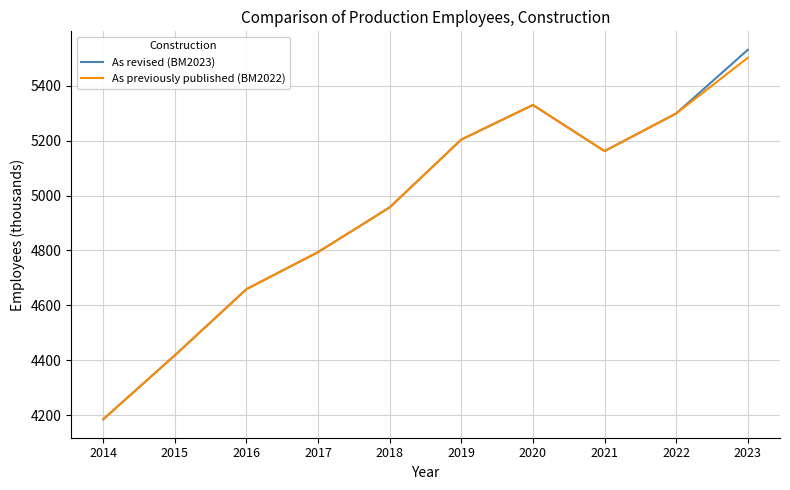

Rank the series by their maximum value, from lowest to highest.

As previously published (BM2022), As revised (BM2023)